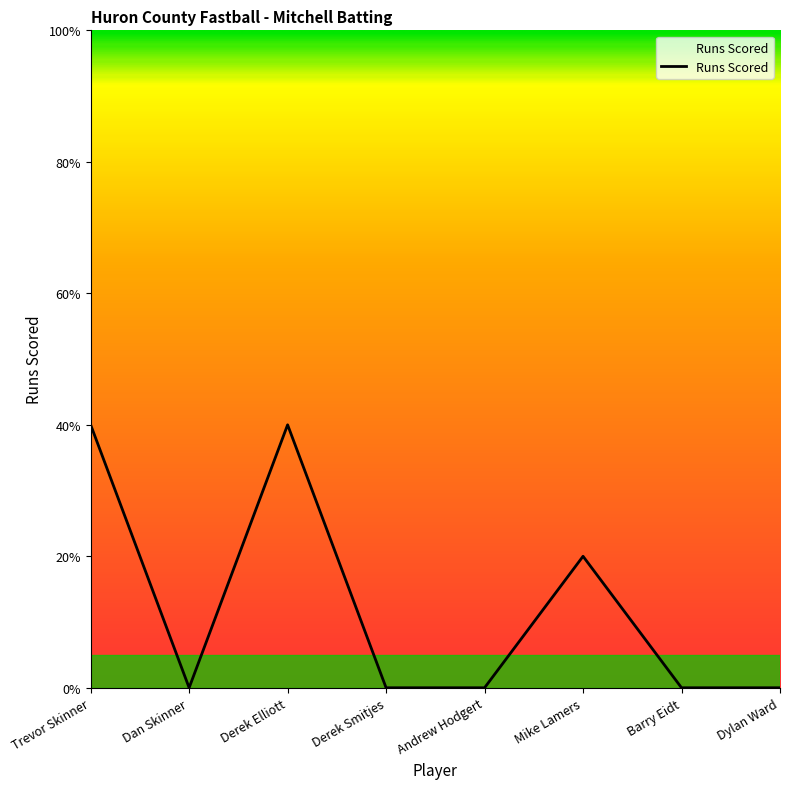

True or false: the data shows 0 at Dylan Ward.

True